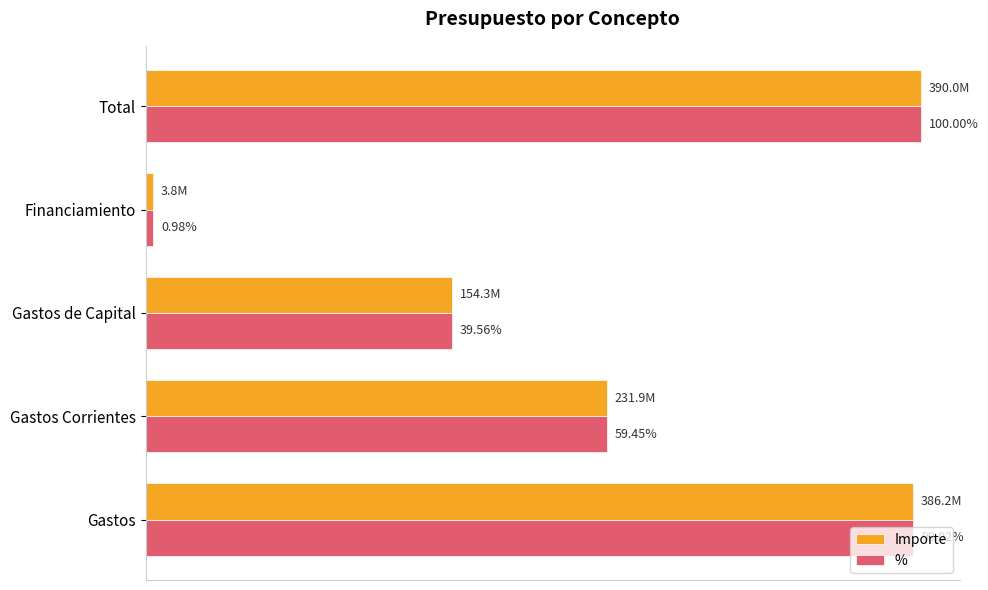

What are all the series names shown in the legend?

Importe, %